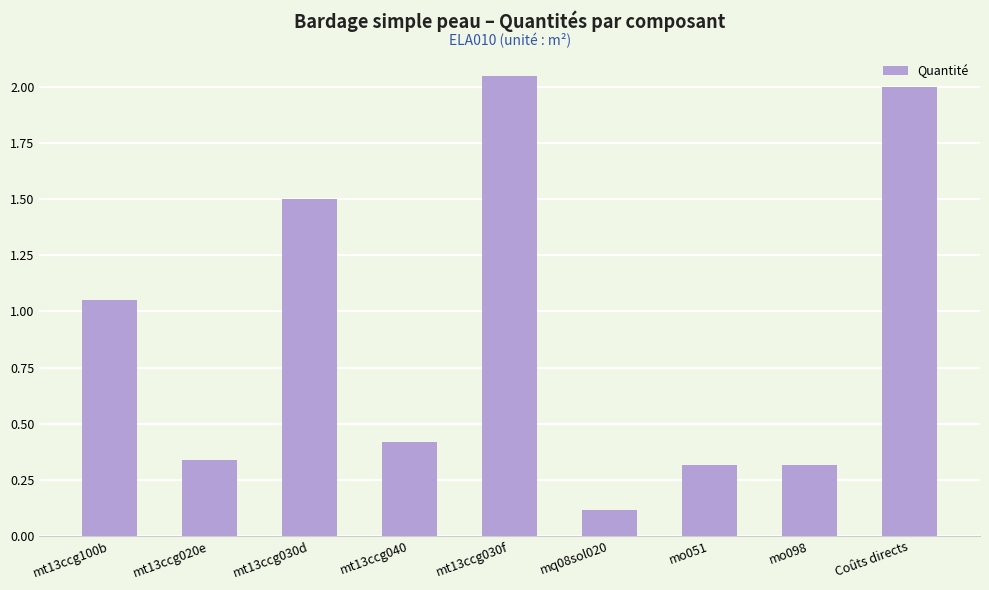

Is it true that the value at mt13ccg100b is 0.7?

False